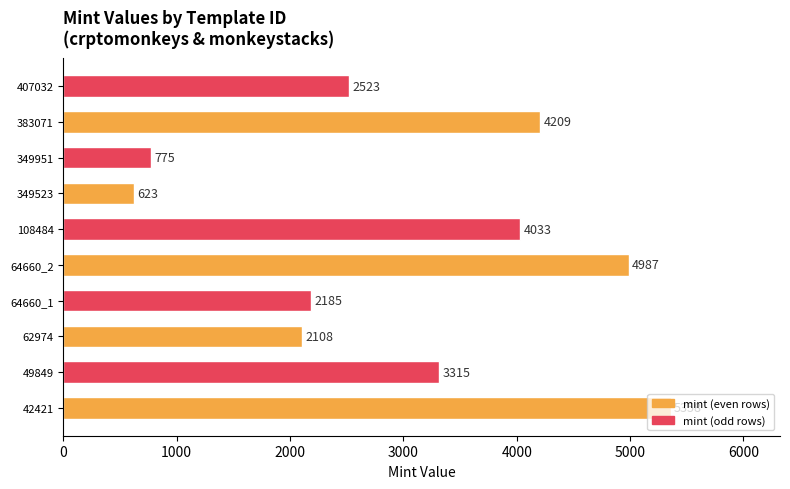

What is the average value?

3012